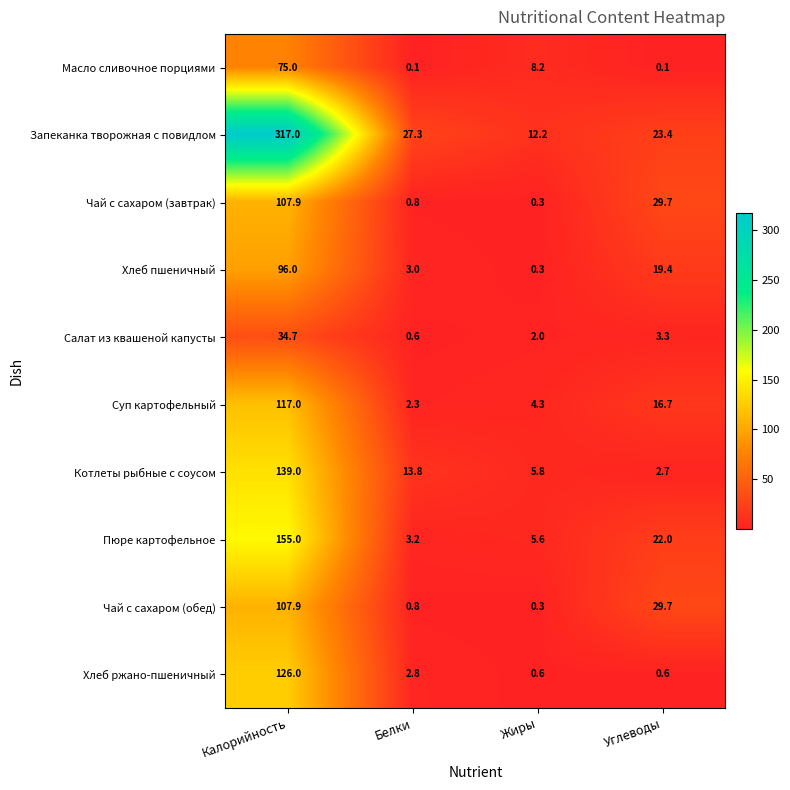

What is the sum of the Чай с сахаром (обед) values at Углеводы and Белки?

30.5